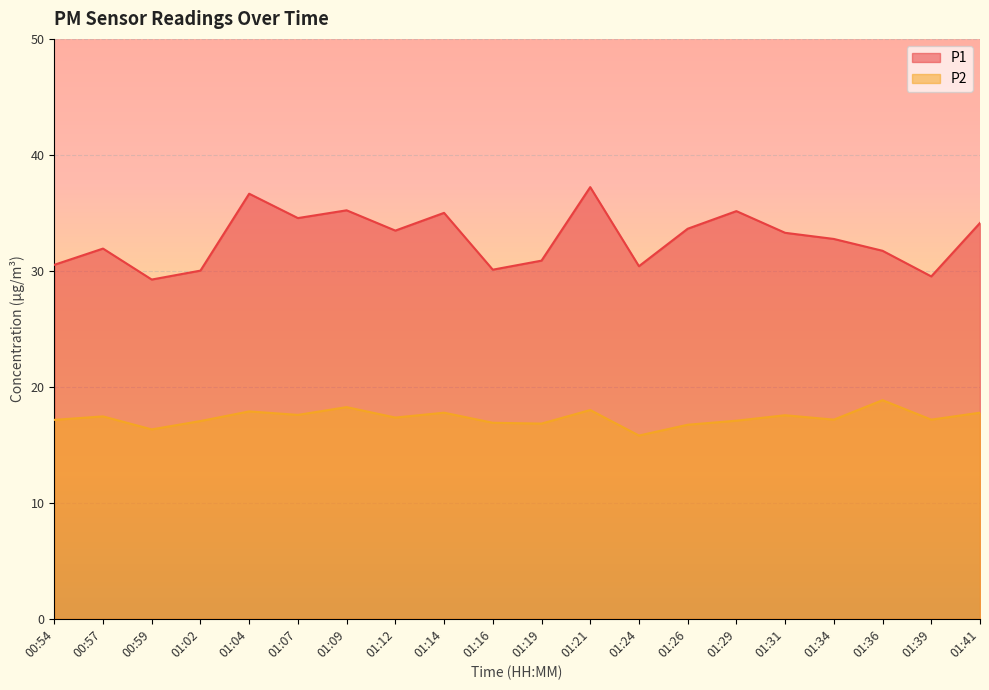

What is the difference between the highest and lowest values at 01:09?

17.0